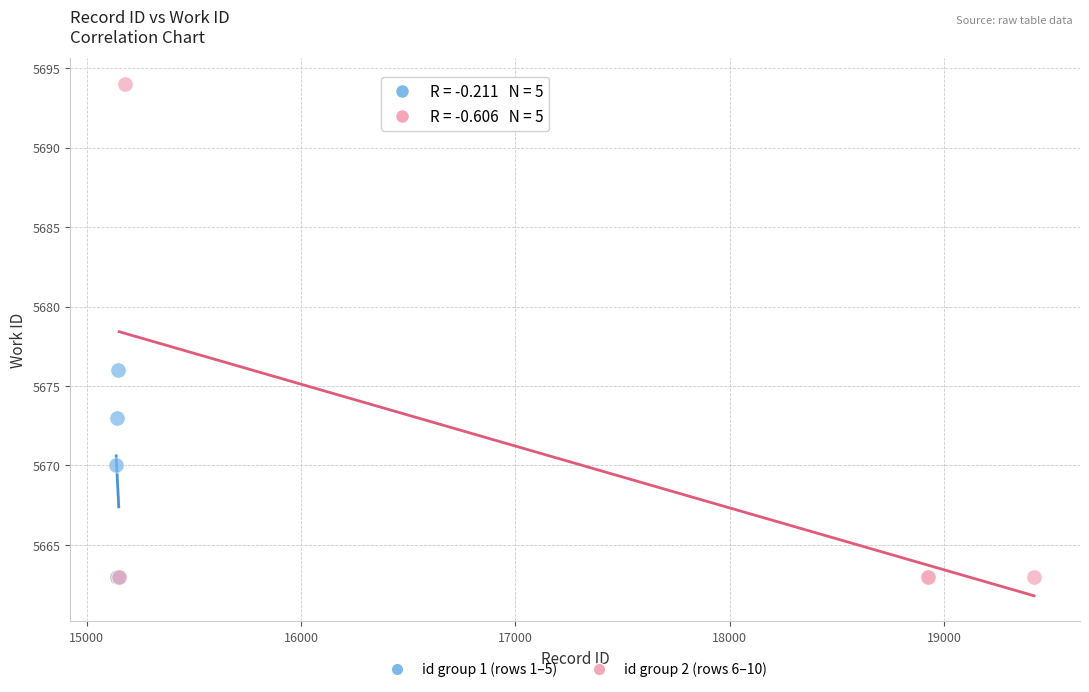

Which series has the widest spread of Y values?

id group 2 (rows 6–10)